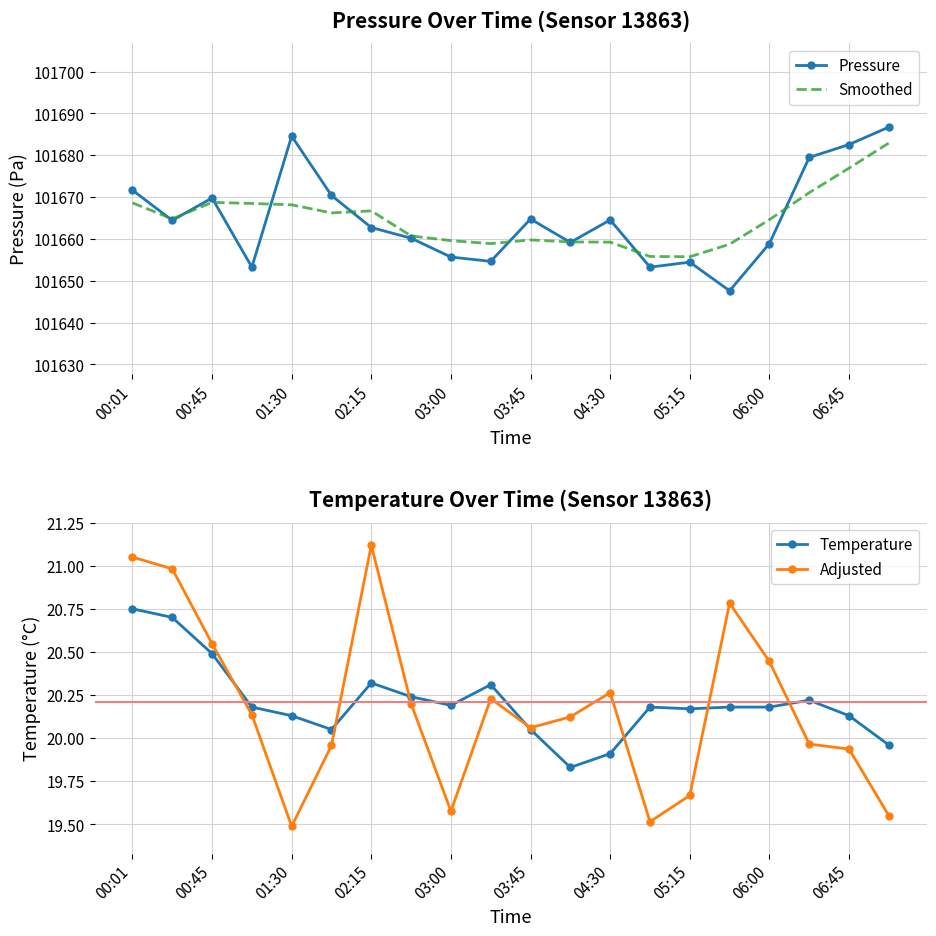

True or false: Temperature has more than 2 points higher than both neighbors.

True